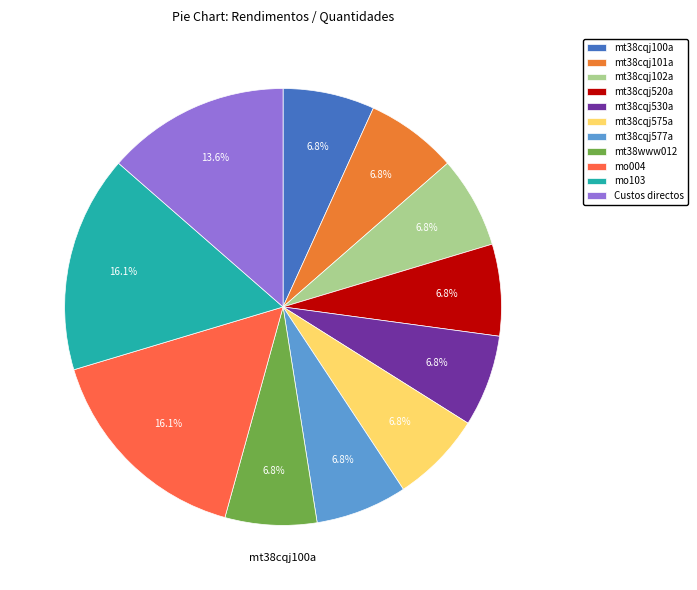

To the nearest percent, what is the difference between the largest and smallest slice percentages?

9%